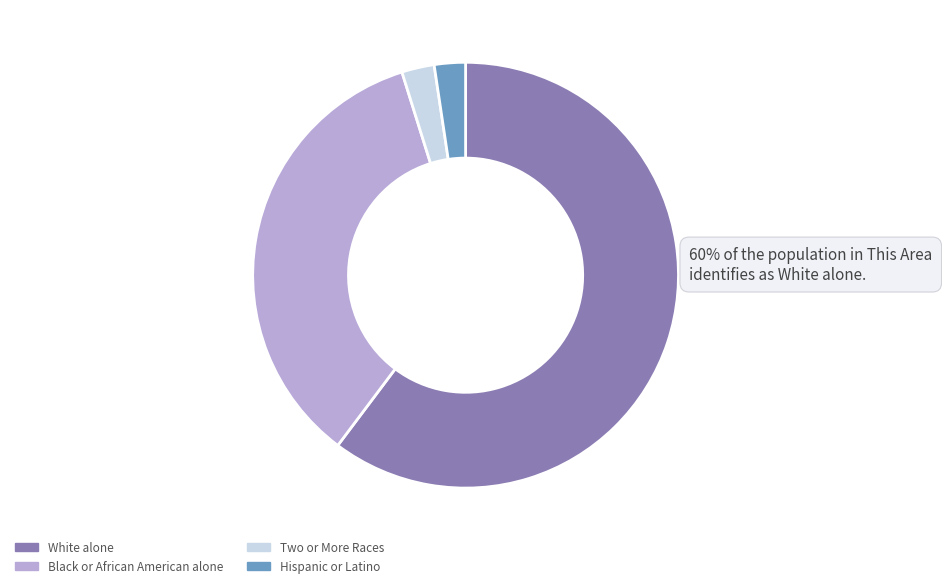

To the nearest percent, what percentage of the pie is Black or African American alone?

35%